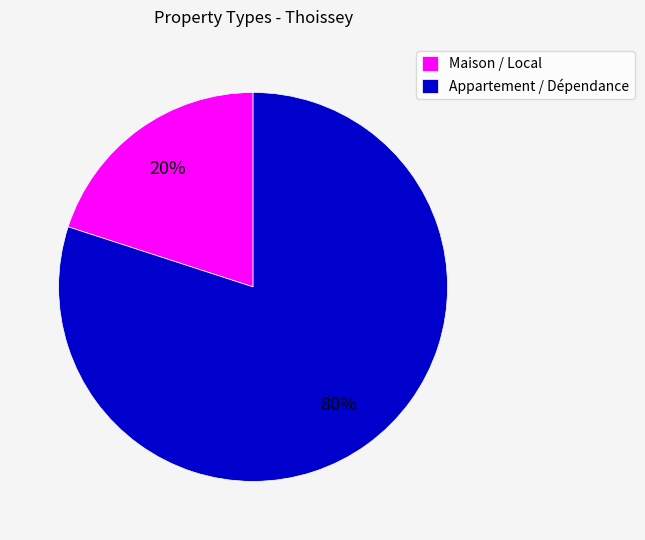

How many segments does this pie chart have?

2